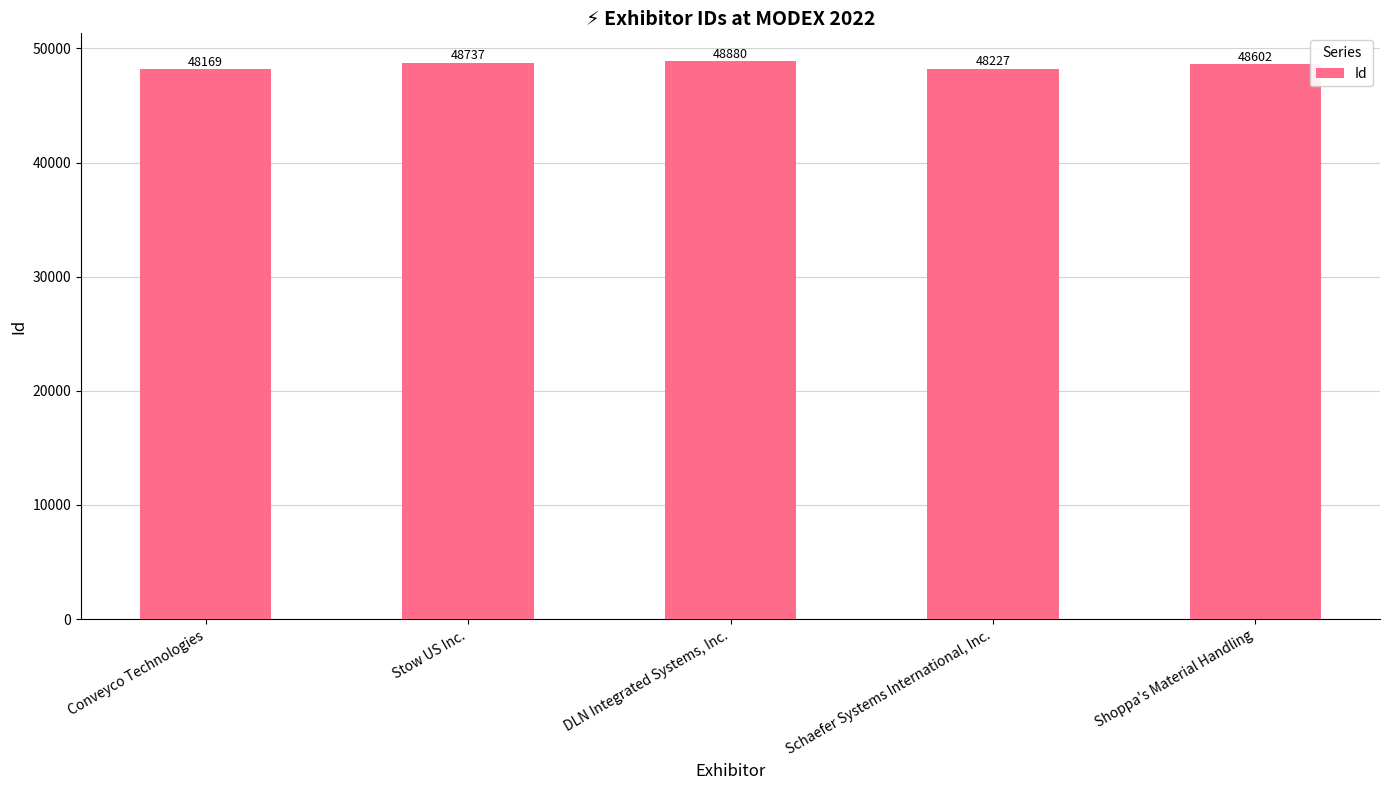

Rank the categories by value from highest to lowest.

DLN Integrated Systems, Inc., Stow US Inc., Shoppa's Material Handling, Schaefer Systems International, Inc., Conveyco Technologies